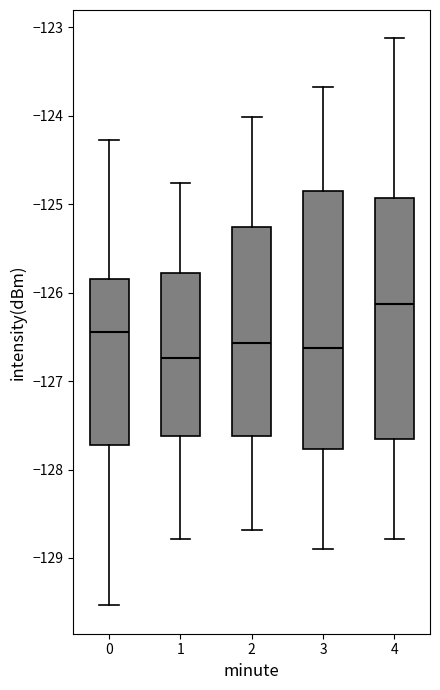

Reading left to right, read every box against the y-axis: the position of its median line, the range the box covers, and the ends of its whiskers. The values are not printed on the chart, so give them approximately, as read against the axis.

0: median -126.4, box -127.7 to -125.8, whiskers -129.5 to -124.3
1: median -126.7, box -127.6 to -125.8, whiskers -128.8 to -124.8
2: median -126.6, box -127.6 to -125.3, whiskers -128.7 to -124.0
3: median -126.6, box -127.8 to -124.8, whiskers -128.9 to -123.7
4: median -126.1, box -127.7 to -124.9, whiskers -128.8 to -123.1